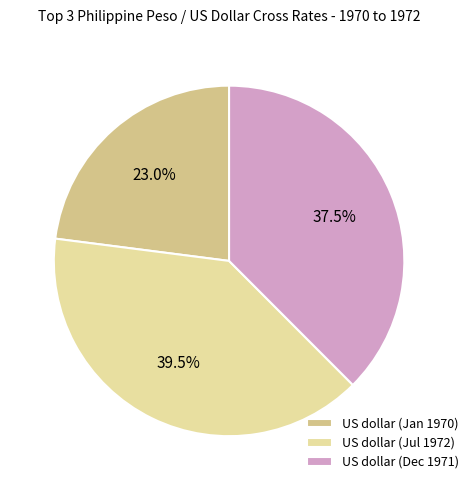

Rank the categories by value from lowest to highest.

US dollar (Jan 1970), US dollar (Dec 1971), US dollar (Jul 1972)